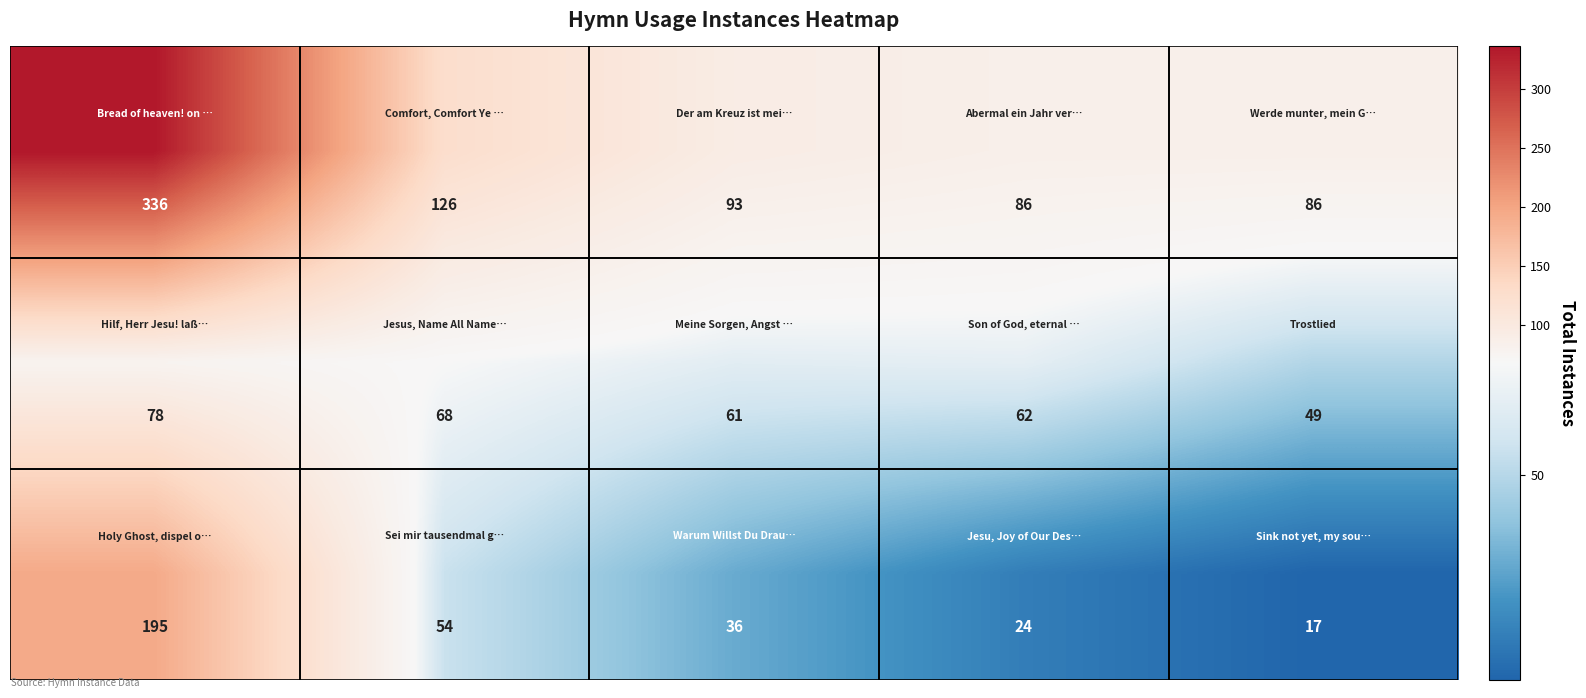

What is the maximum value shown in the chart?

336